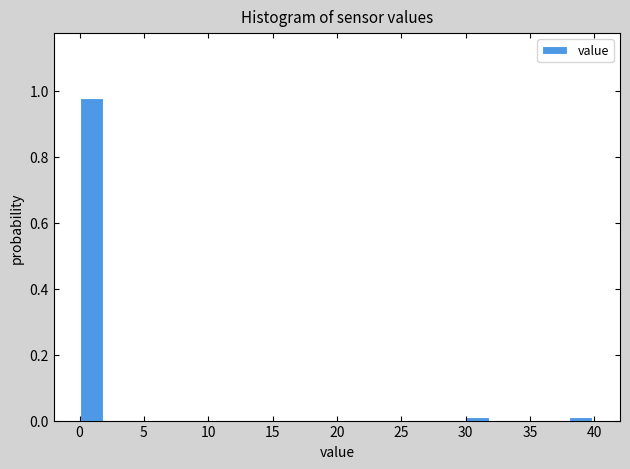

Which range on the x-axis has the tallest bar?

0 to 2